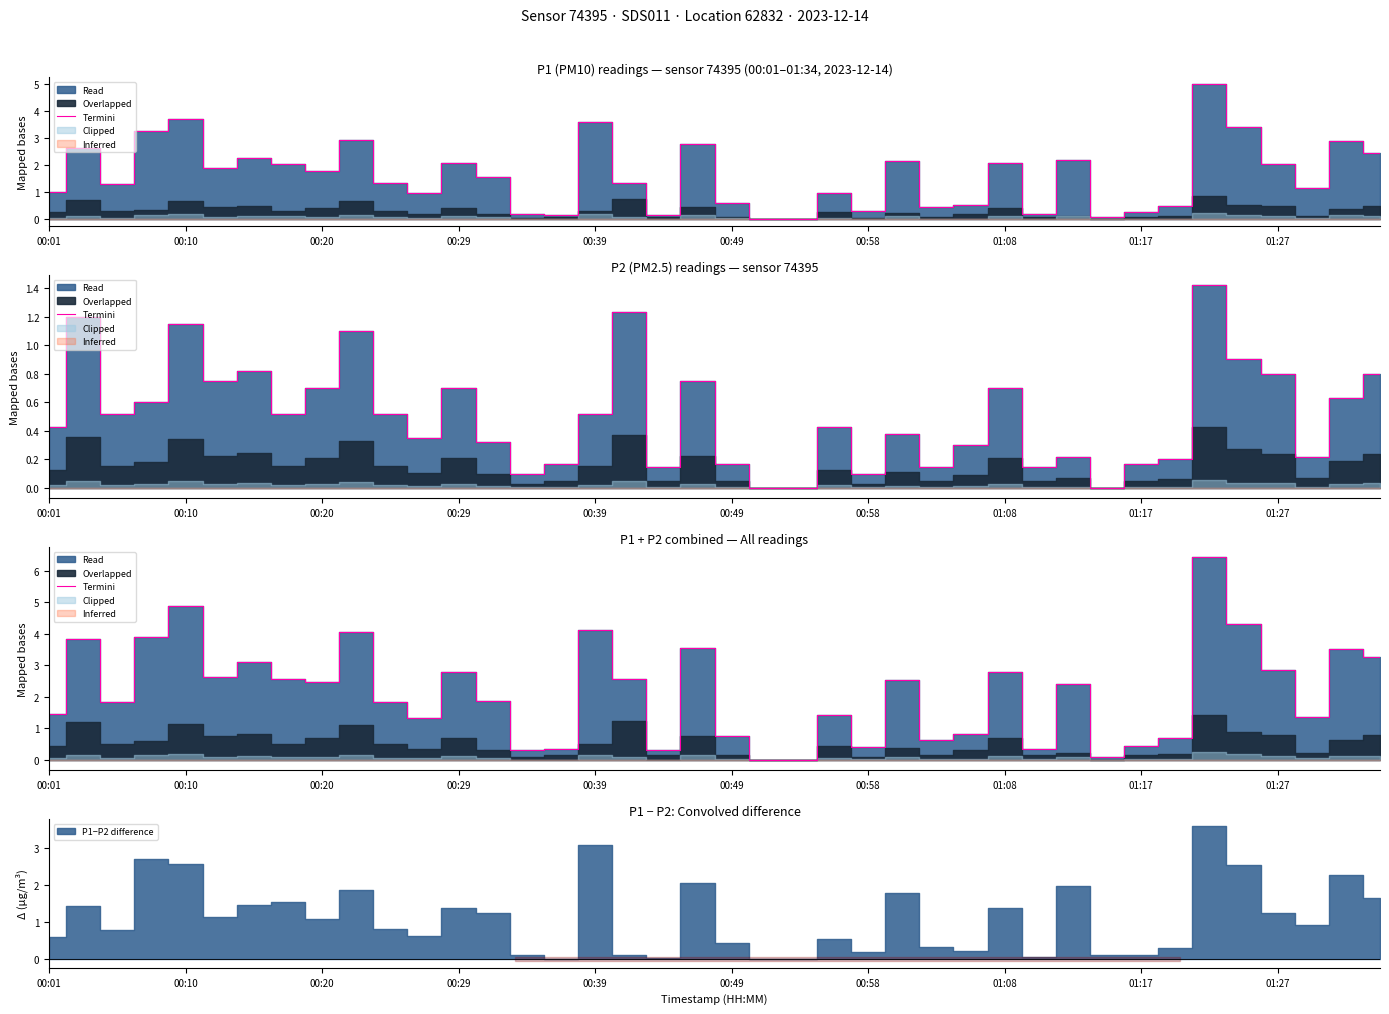

What is the difference between the second highest and minimum values?

4.9